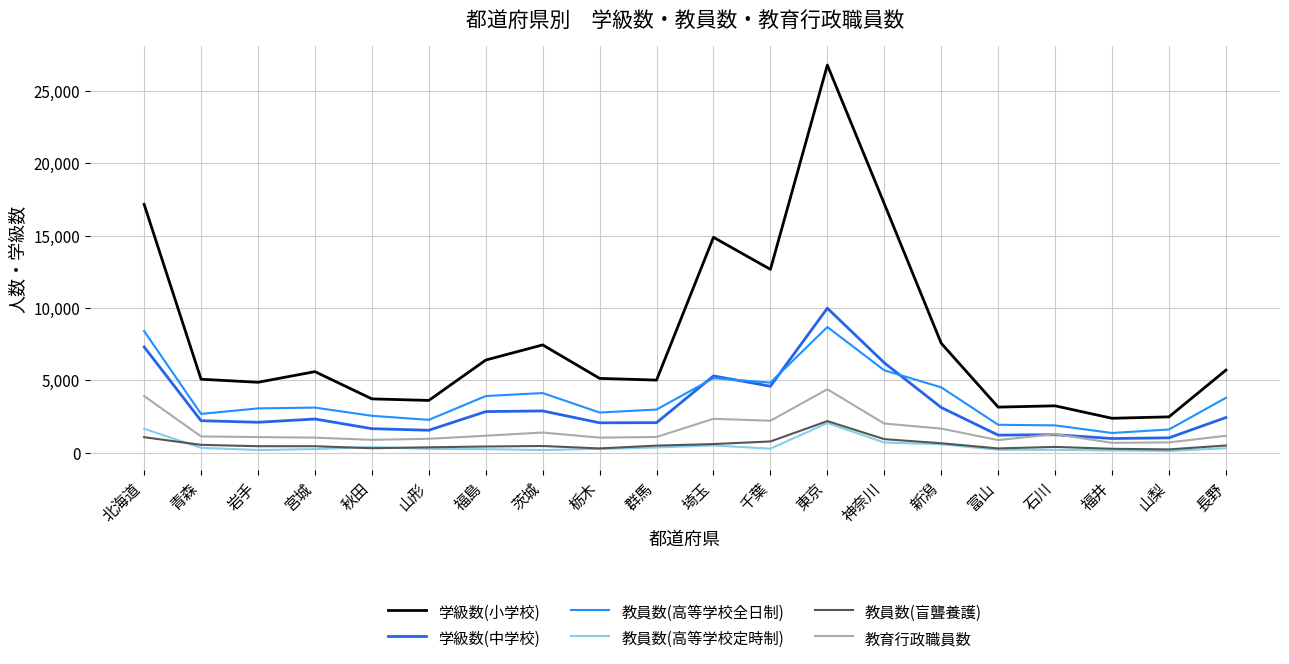

The value of 教員数(高等学校全日制) at 北海道 is 12914. True or false?

False